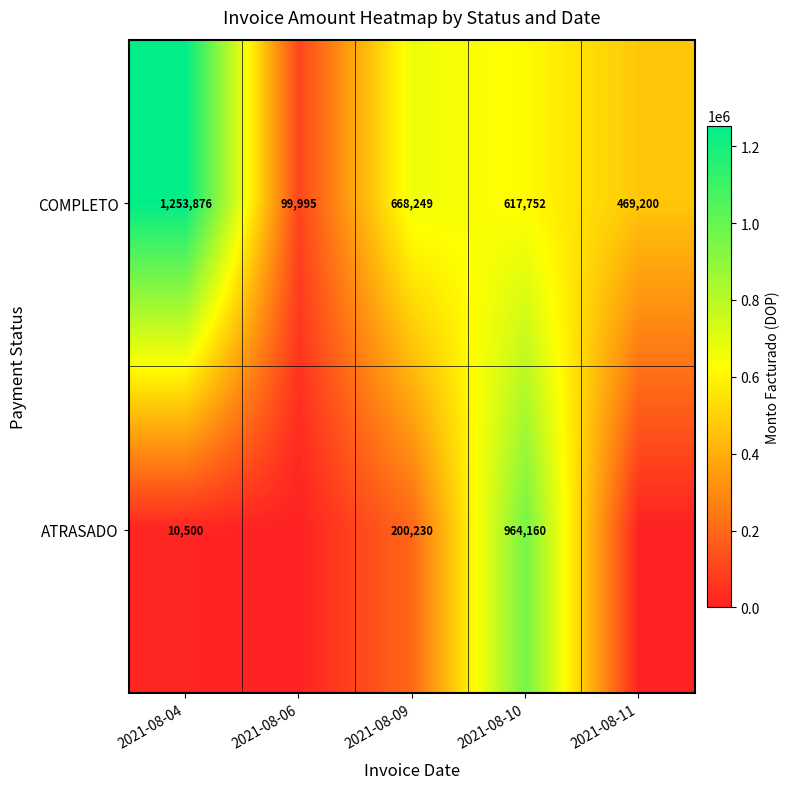

Rank the series at 2021-08-04 from lowest to highest value.

ATRASADO, COMPLETO